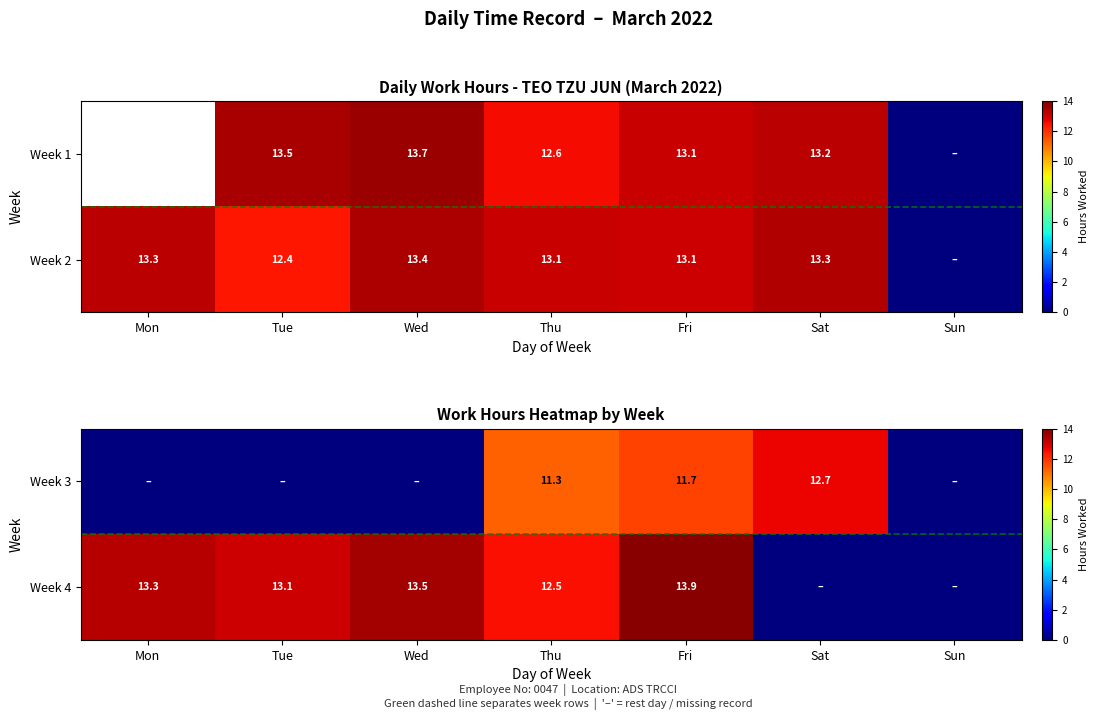

How many data points does each series have?

7